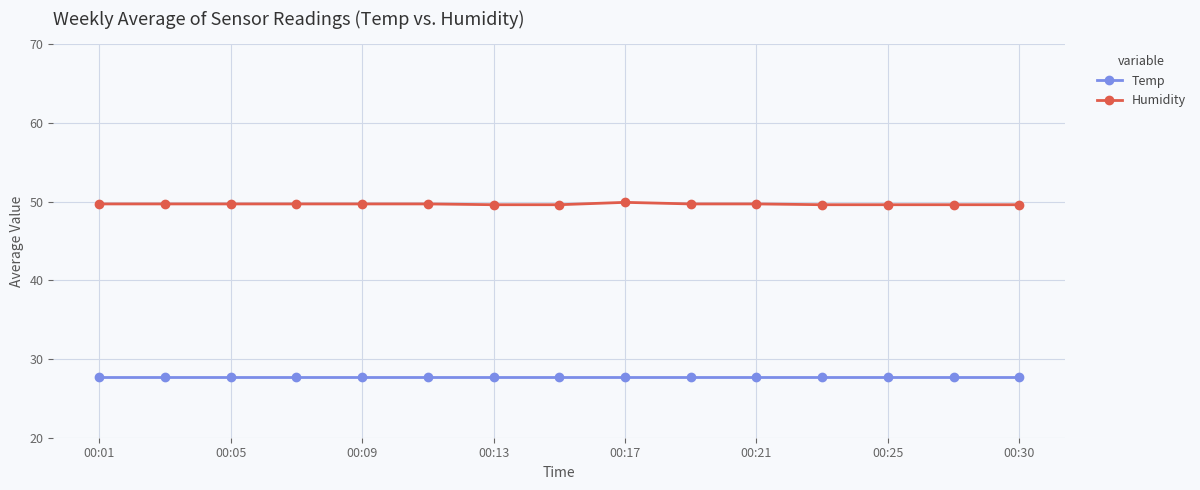

Does the chart have visible grid lines?

Yes